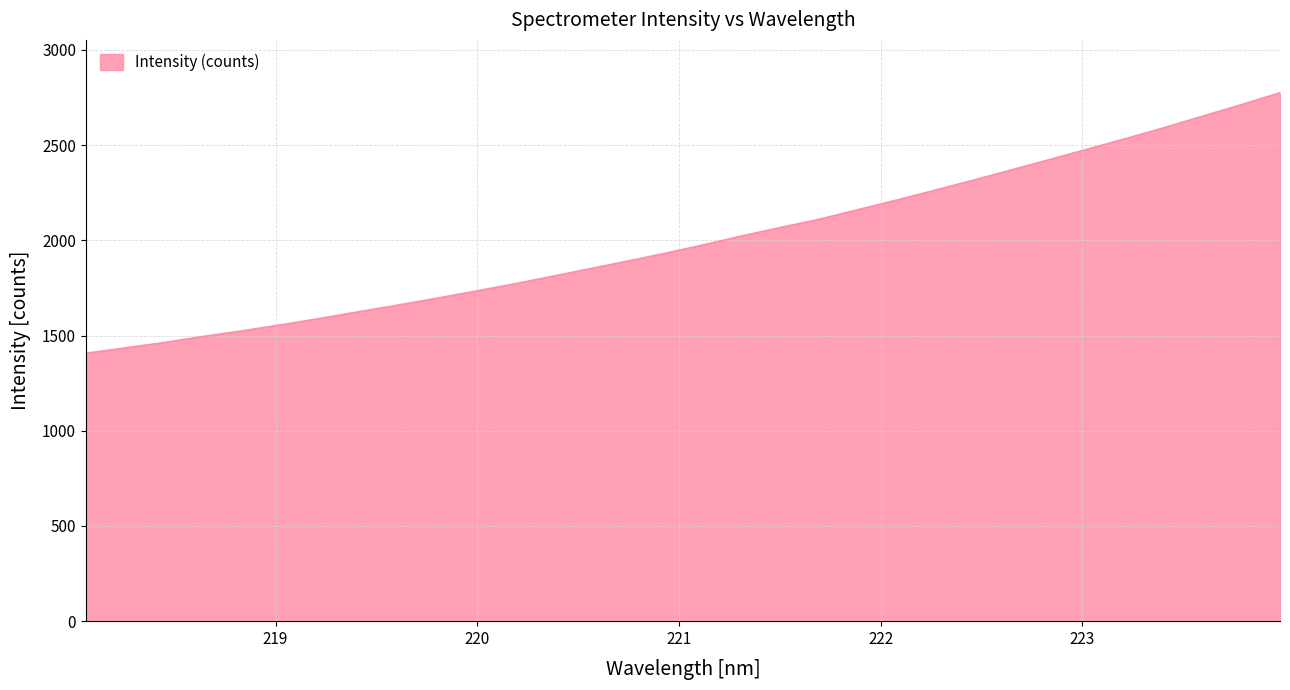

What is the smallest value displayed?

1406.9